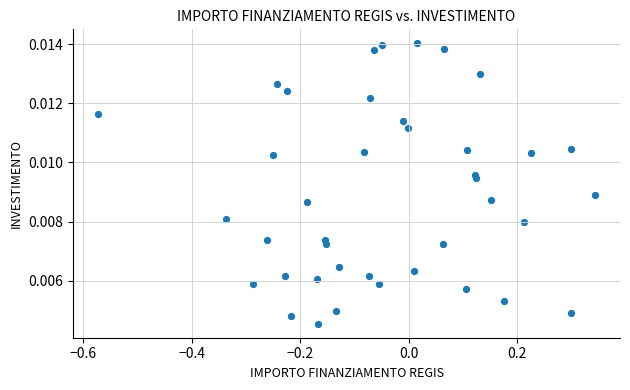

What is the range of X values (max minus min)?

0.9